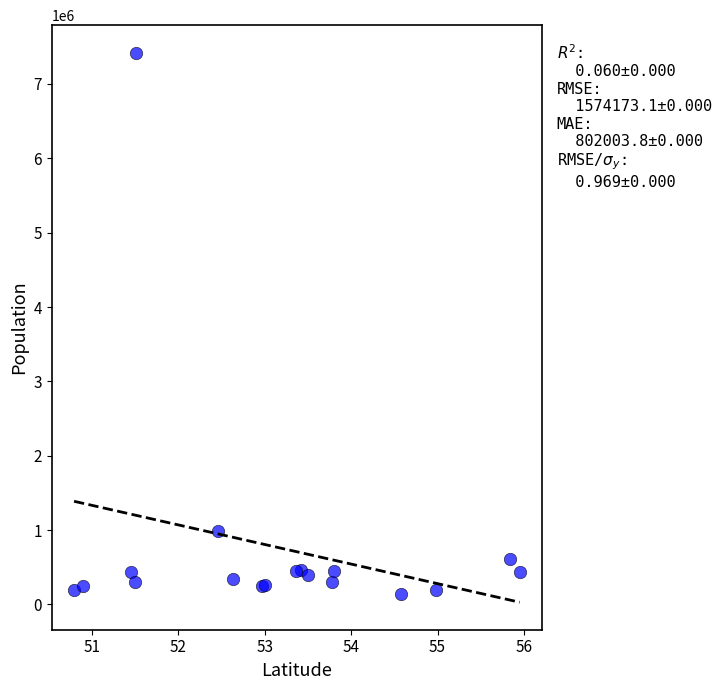

What Y value in the scatter plot is closest to 3781968?

984336